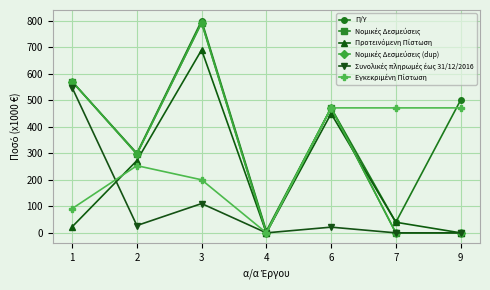

What is the approximate value of Νομικές Δεσμεύσεις (dup) at 2?

297.1